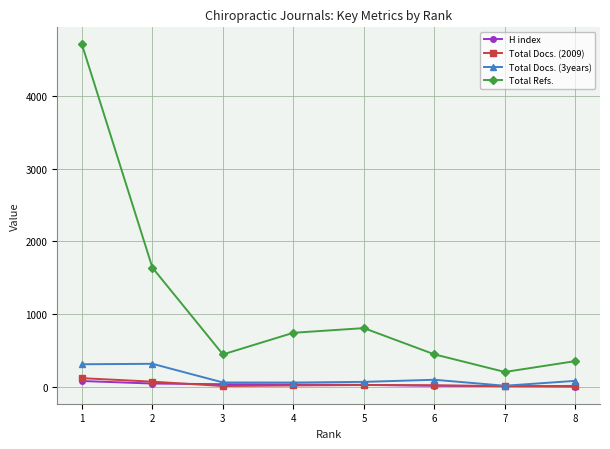

At which category is the sum across all series the highest?

1